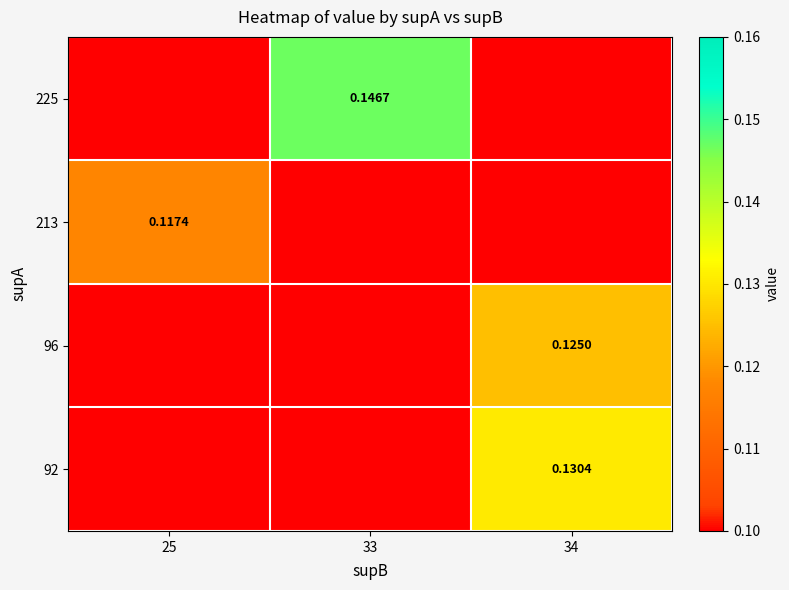

Is the value of 225 at 33 greater than the value of 96 at 34?

Yes